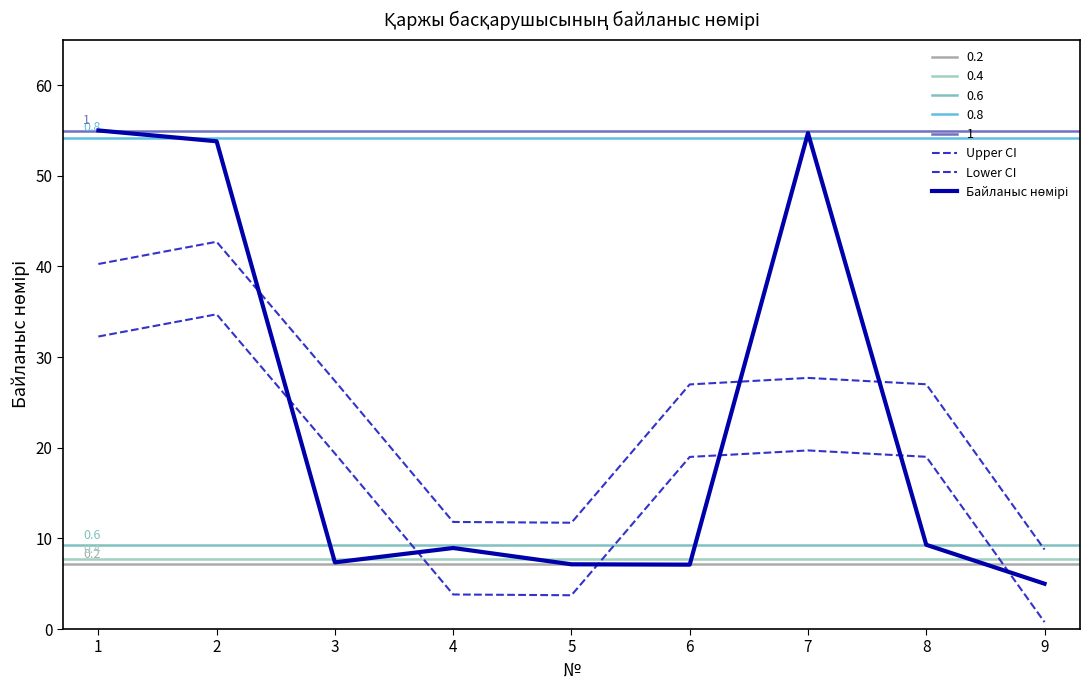

The Байланыс нөмірі series shows 9.3 at 8. True or false?

True